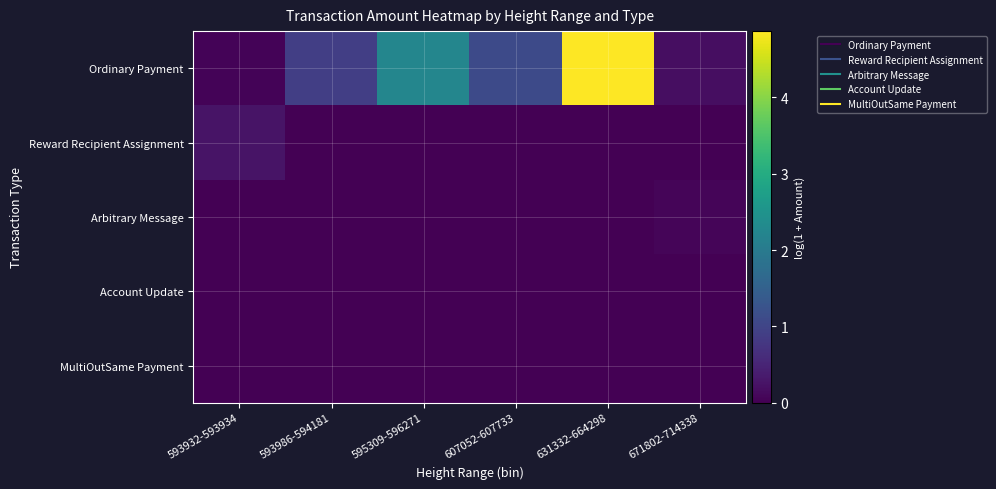

Reading left to right, what are all the values shown in this chart?

Ordinary Payment: 593932-593934=0.0	593986-594181=0.9	595309-596271=2.2	607052-607733=1.1	631332-664298=4.9	671802-714338=0.2
Reward Recipient Assignment: 593932-593934=0.3	593986-594181=0.0	595309-596271=0.0	607052-607733=0.0	631332-664298=0.0	671802-714338=0.0
Arbitrary Message: 593932-593934=0.0	593986-594181=0.0	595309-596271=0.0	607052-607733=0.0	631332-664298=0.0	671802-714338=0.1
Account Update: 593932-593934=0.0	593986-594181=0.0	595309-596271=0.0	607052-607733=0.0	631332-664298=0.0	671802-714338=0.0
MultiOutSame Payment: 593932-593934=0.0	593986-594181=0.0	595309-596271=0.0	607052-607733=0.0	631332-664298=0.0	671802-714338=0.0